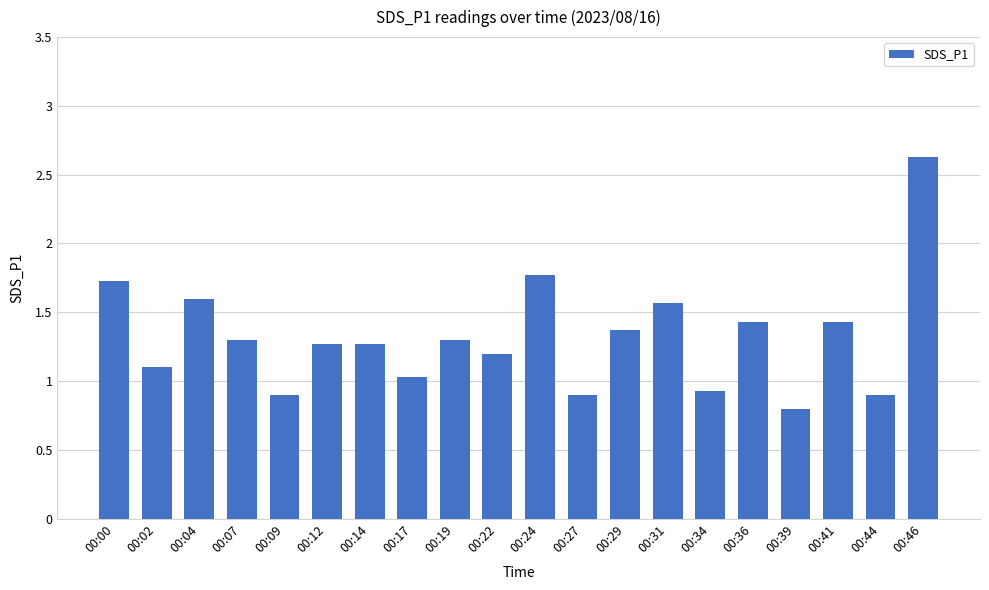

What is the sum of the values at 00:00 and 00:09?

2.6